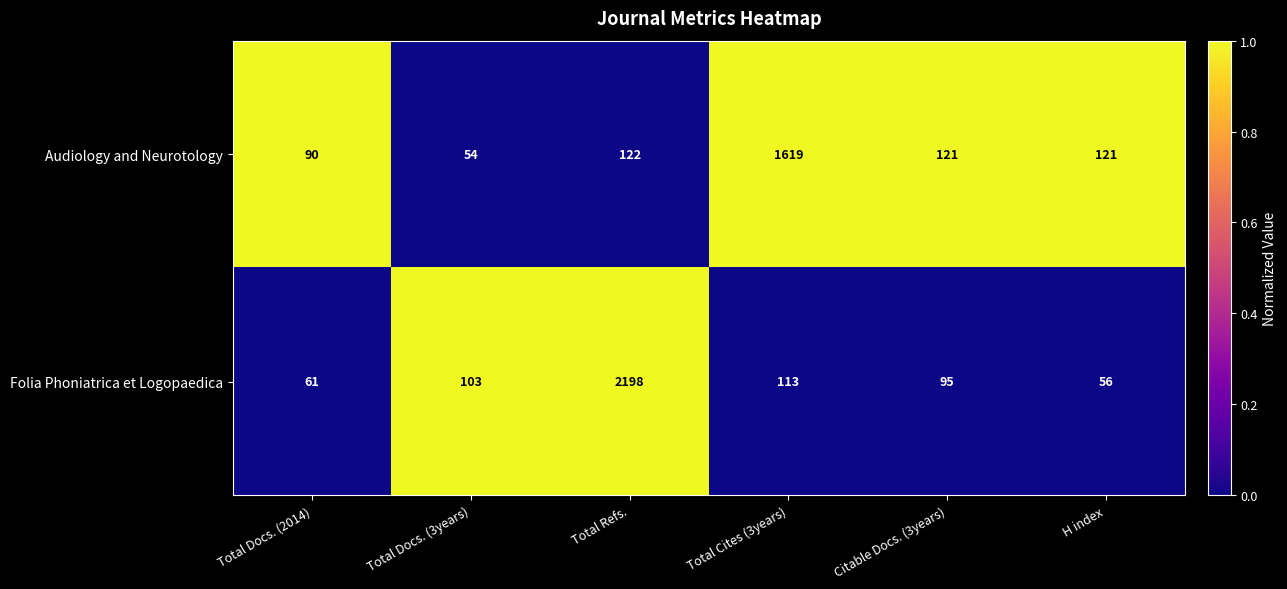

How many data points does each series have?

6